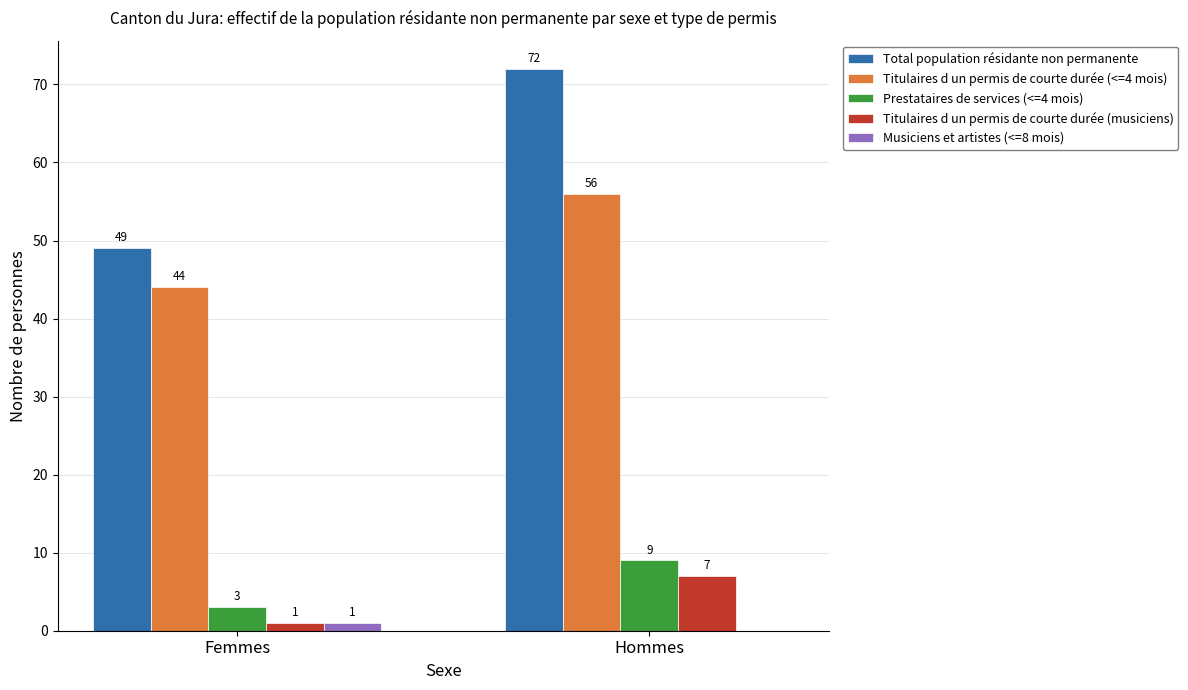

What are all the series names shown in the legend?

Total population résidante non permanente, Titulaires d un permis de courte durée (<=4 mois), Prestataires de services (<=4 mois), Titulaires d un permis de courte durée (musiciens), Musiciens et artistes (<=8 mois)